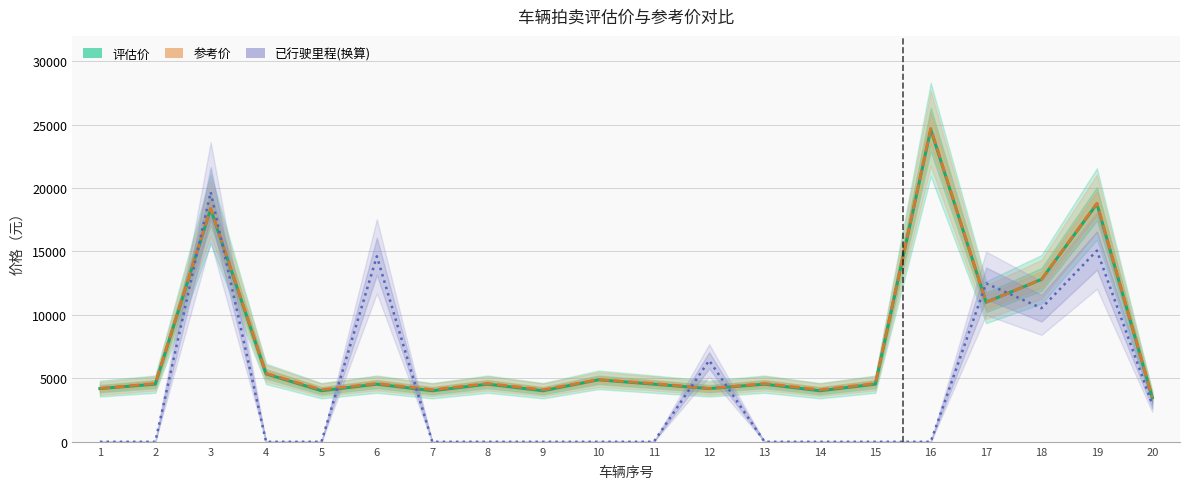

In 评估价, how many points are higher than both neighbors (excluding endpoints)?

7